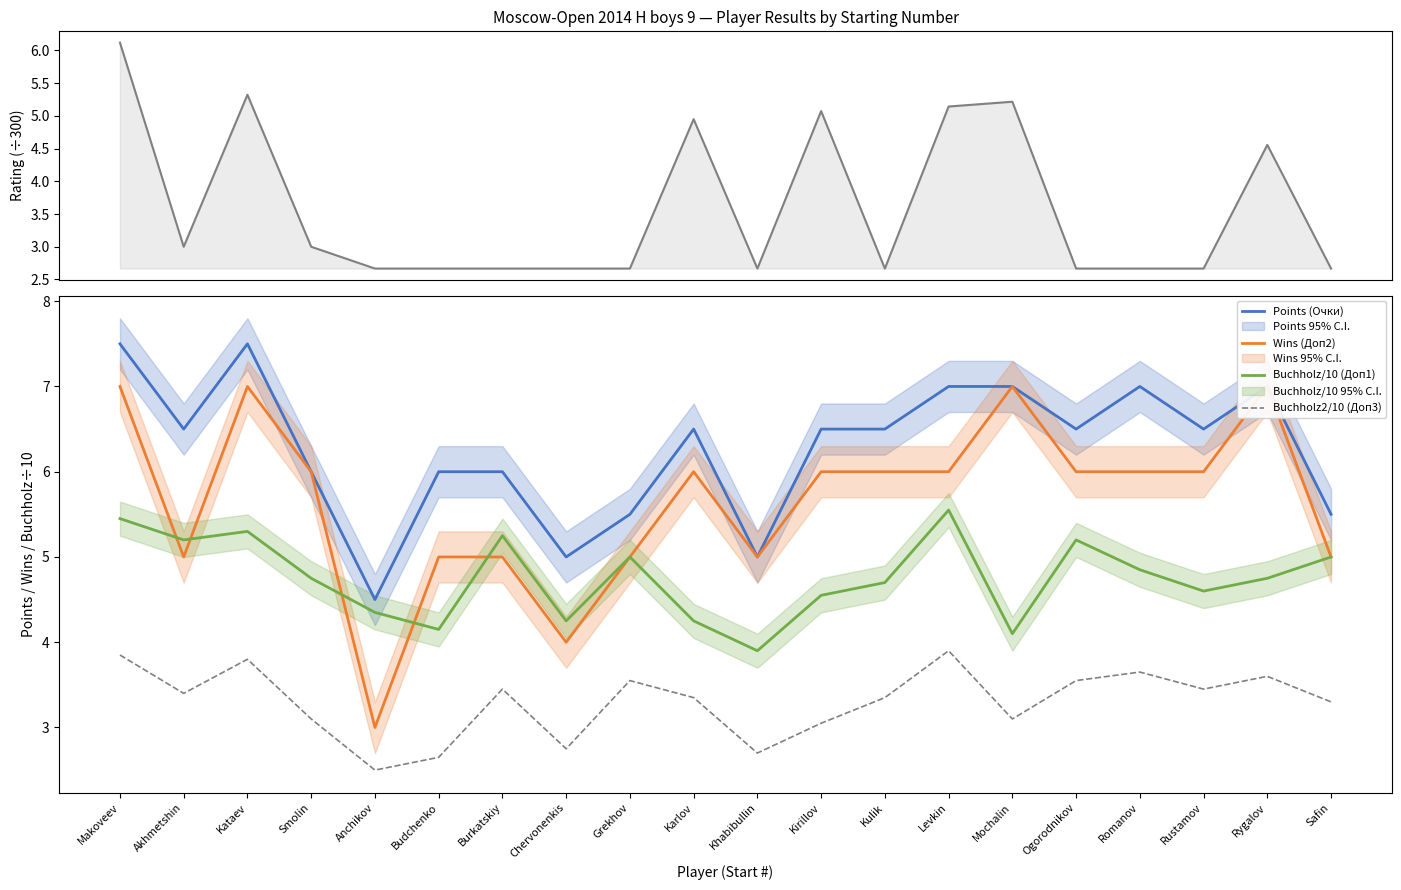

Which series changed the most between Budchenko and Karlov?

Rating (÷300)